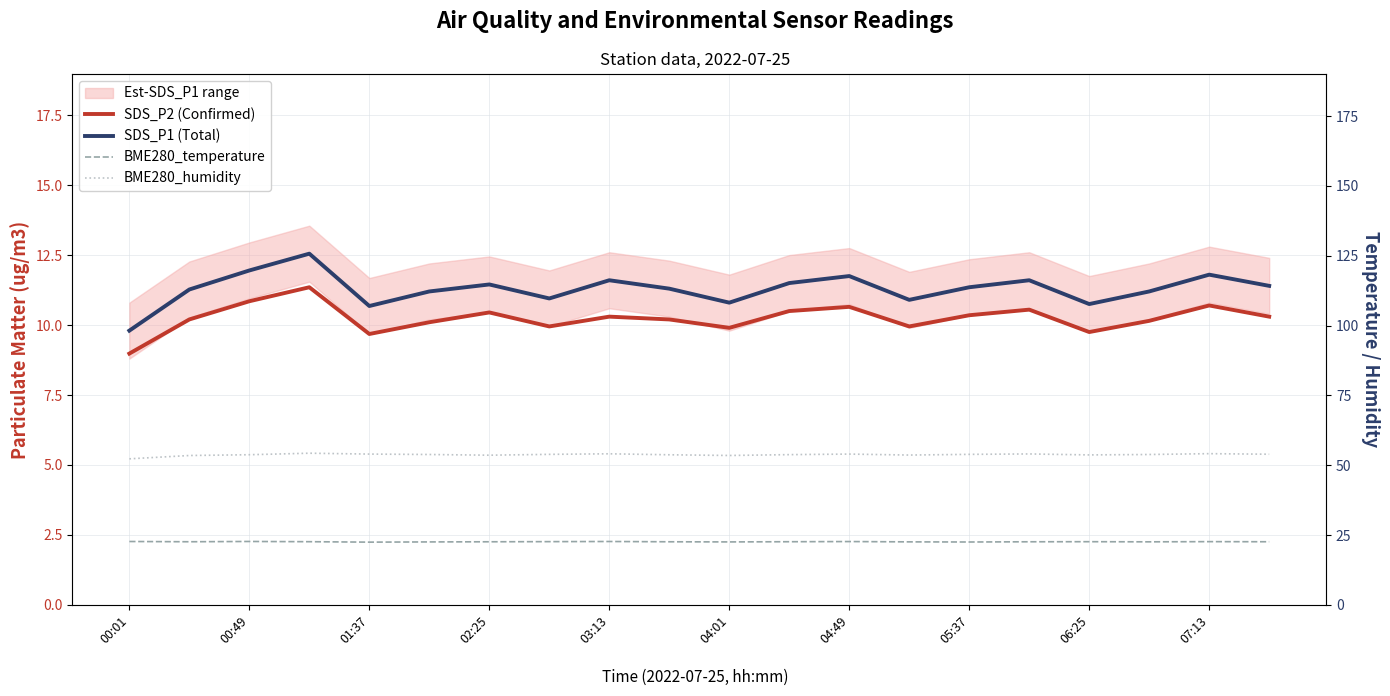

At which label does SDS_P1 (Total) first exceed 11?

00:49